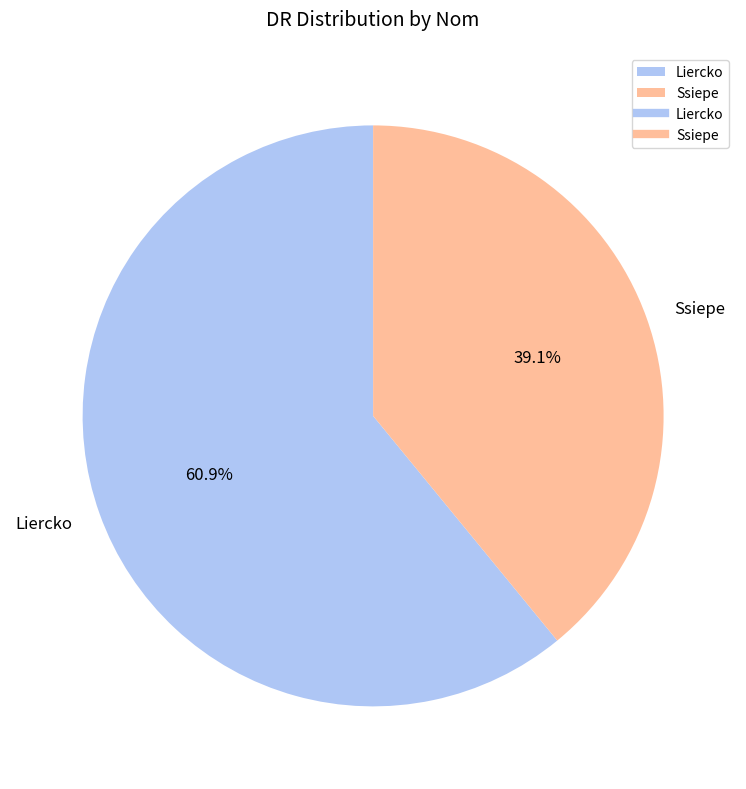

To the nearest percent, what is the difference between the largest and smallest slice percentages?

22%